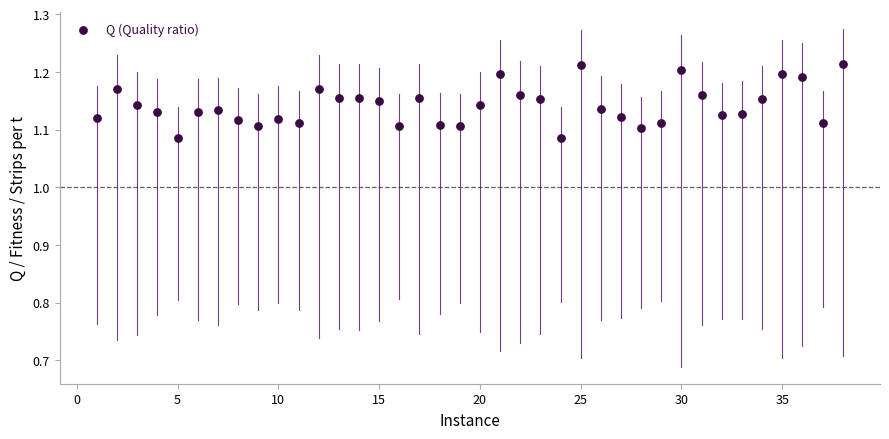

What is the range of X values (max minus min)?

37.0